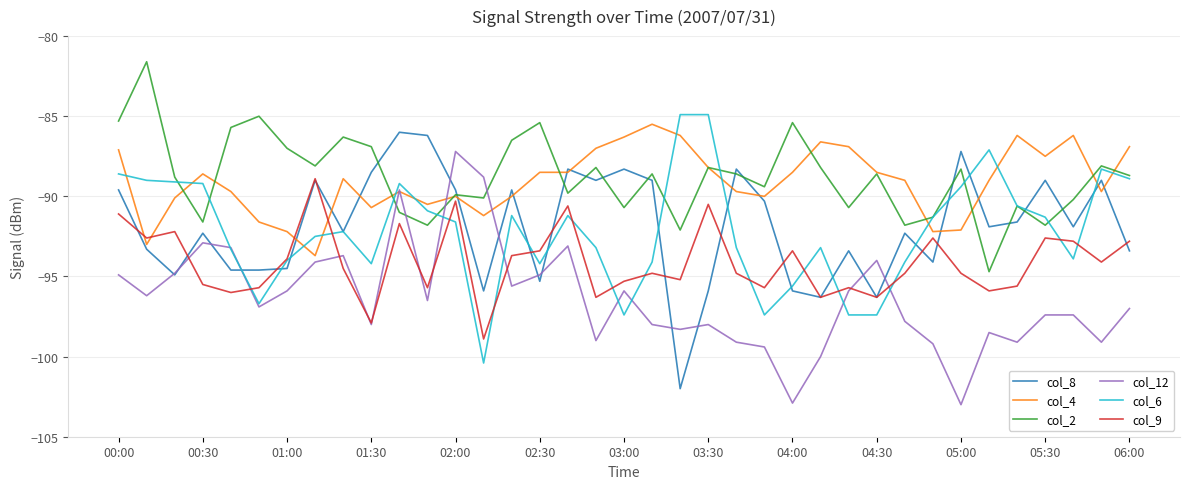

True or false: col_6 has more than 2 interior local peaks.

True